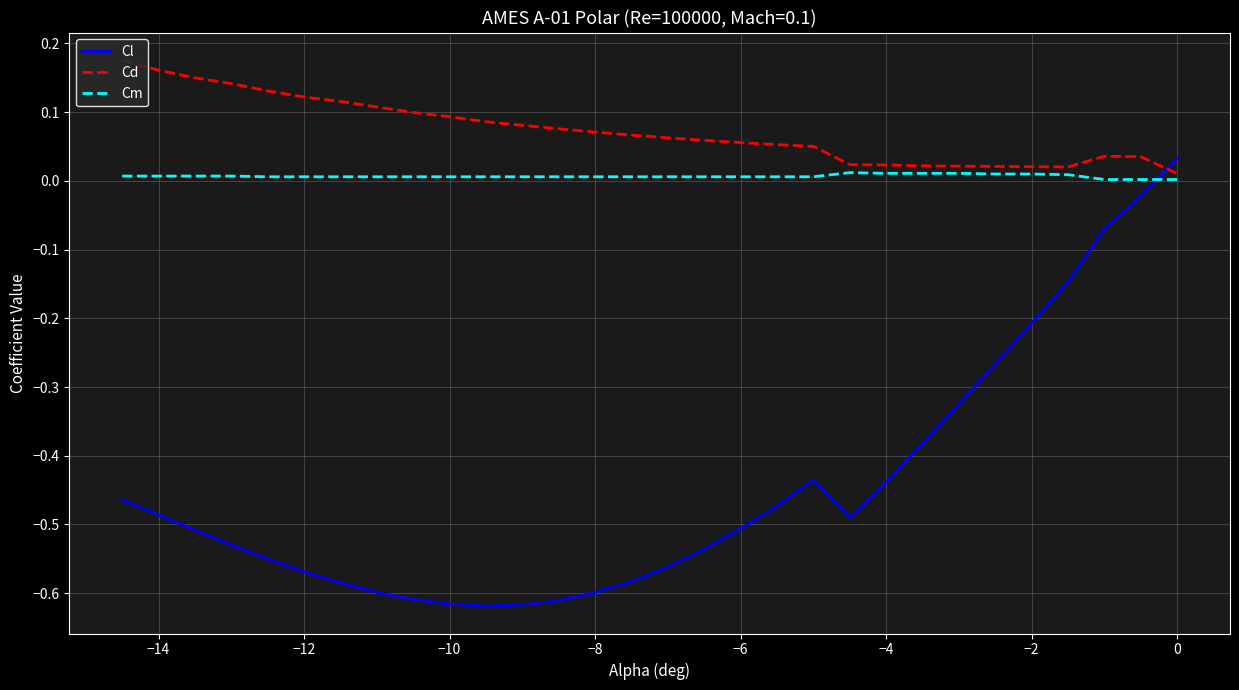

Which series ends up on top after the final intersection of Cl and Cd?

Cl